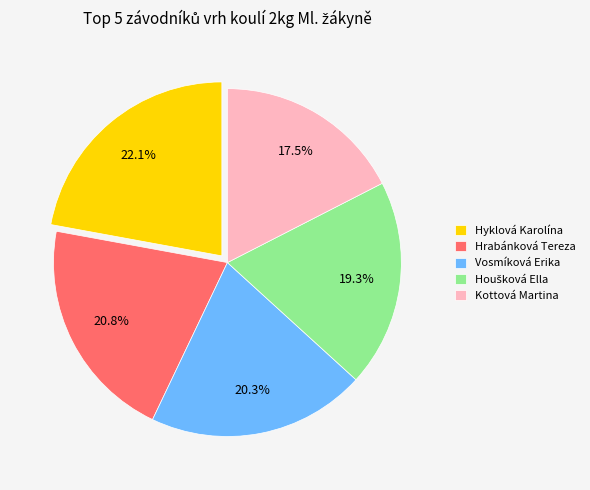

What is the largest slice in the pie chart?

Hyklová Karolína